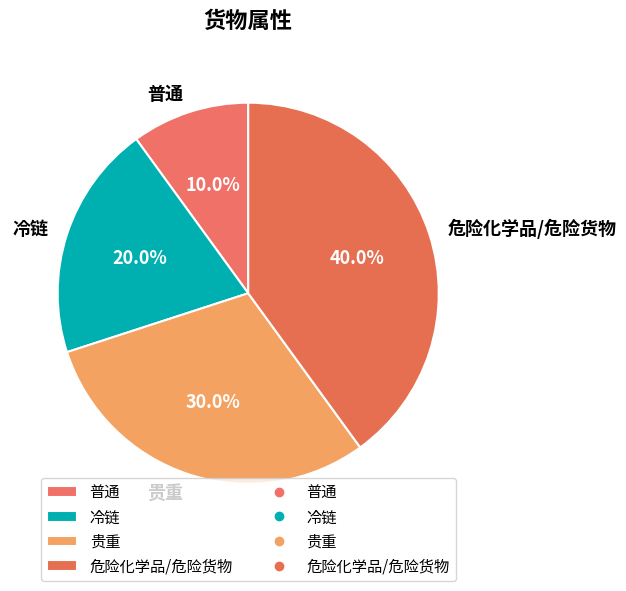

To the nearest percent, what is the difference between the largest and smallest slice percentages?

30%